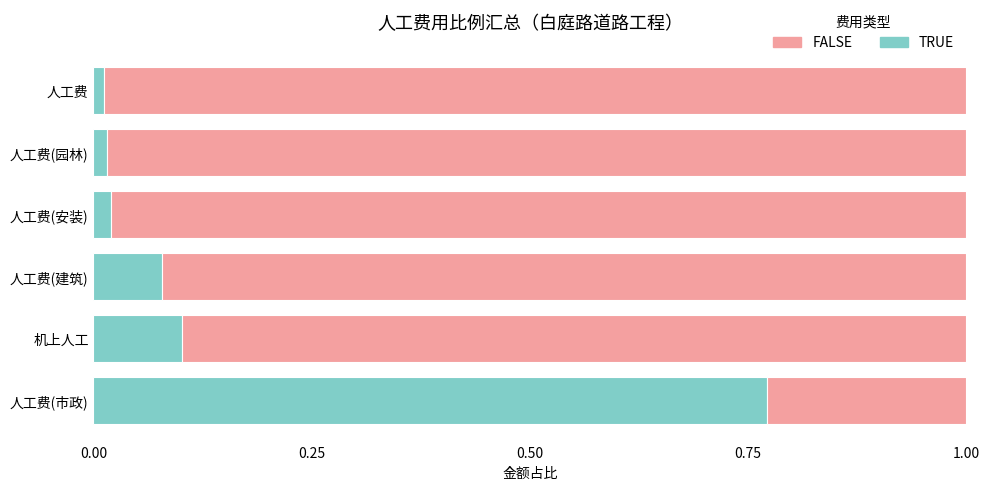

Which category has the highest value in the TRUE series?

人工费(市政)